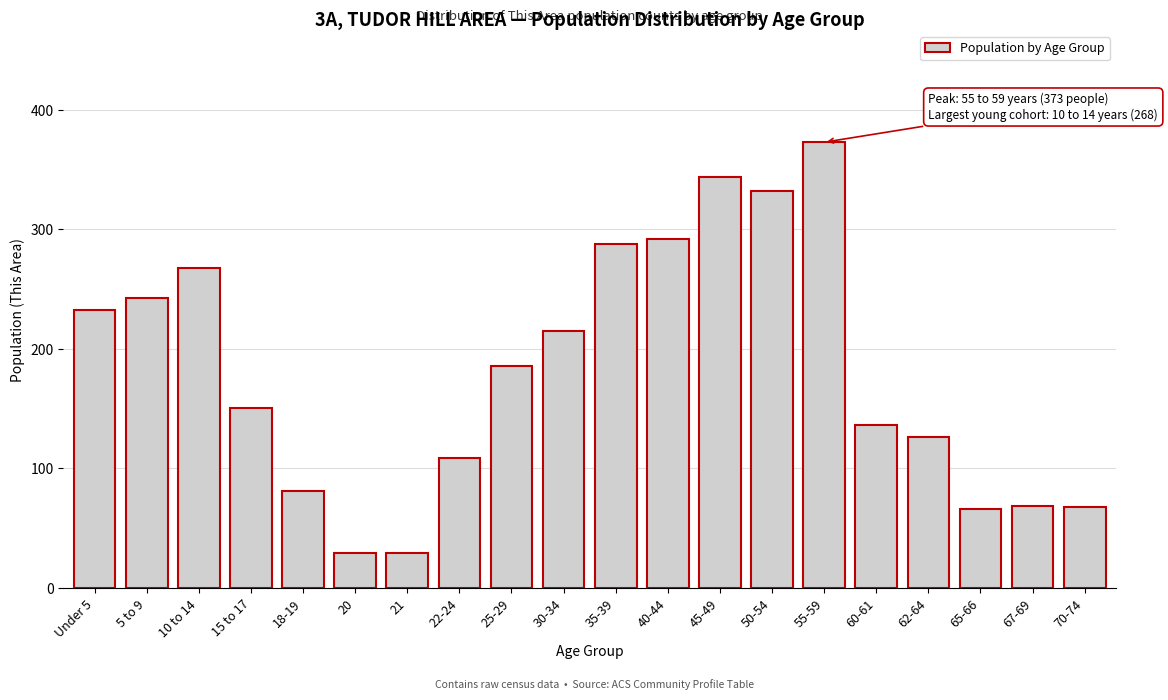

What is the change in value from 20 to 55-59?

+344